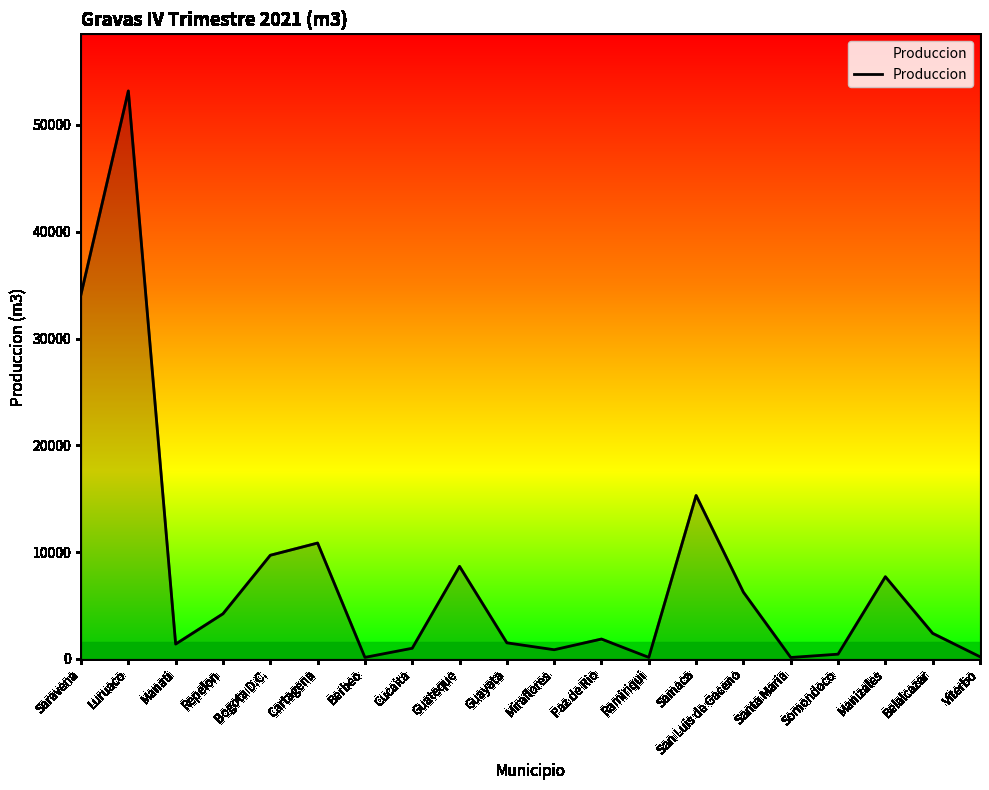

Does the chart display data point markers on the line(s)?

No